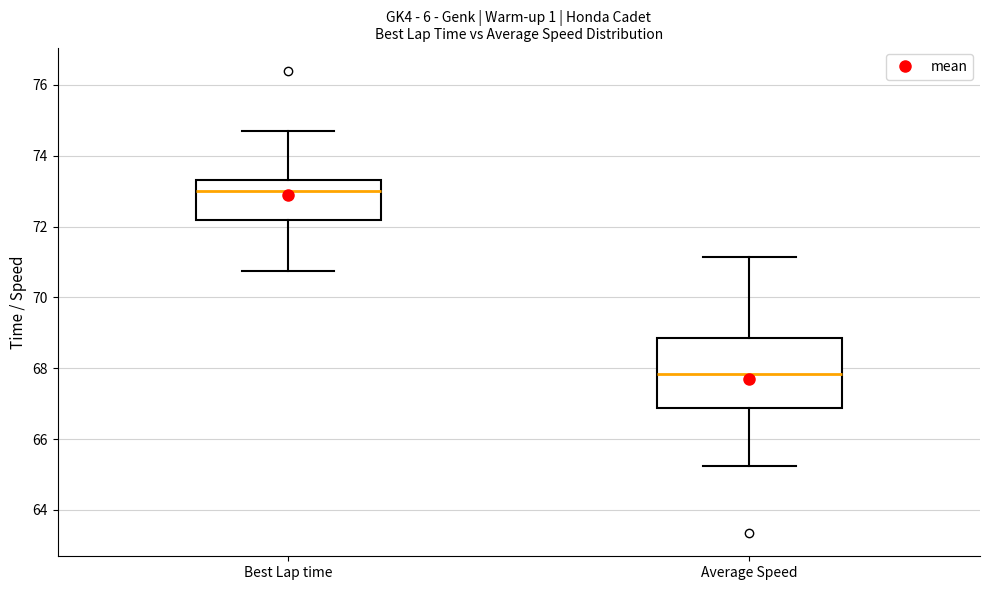

Reading left to right, transcribe this box plot: for each box, give where its median line is, the range the box spans, and where its two whiskers end, as read against the y-axis. The values are not printed on the chart, so give them approximately, as read against the axis.

Best Lap time: median 73.0, box 72.2 to 73.4, whiskers 70.8 to 74.6
Average Speed: median 67.8, box 66.8 to 68.8, whiskers 65.2 to 71.2